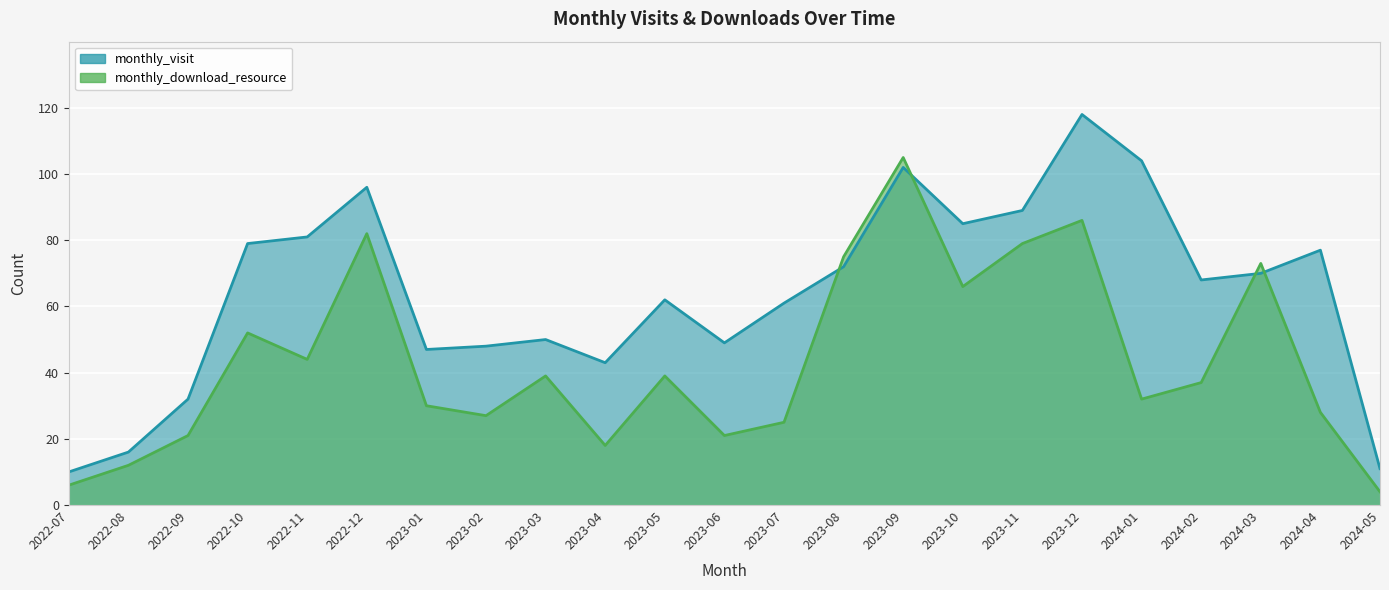

Reading left to right, transcribe all the data shown in this chart.

monthly_visit: 2022-07=10	2022-08=16	2022-09=32	2022-10=79	2022-11=81	2022-12=96	2023-01=47	2023-02=48	2023-03=50	2023-04=43	2023-05=62	2023-06=49	2023-07=61	2023-08=72	2023-09=102	2023-10=85	2023-11=89	2023-12=118	2024-01=104	2024-02=68	2024-03=70	2024-04=77	2024-05=11
monthly_download_resource: 2022-07=6	2022-08=12	2022-09=21	2022-10=52	2022-11=44	2022-12=82	2023-01=30	2023-02=27	2023-03=39	2023-04=18	2023-05=39	2023-06=21	2023-07=25	2023-08=75	2023-09=105	2023-10=66	2023-11=79	2023-12=86	2024-01=32	2024-02=37	2024-03=73	2024-04=28	2024-05=4